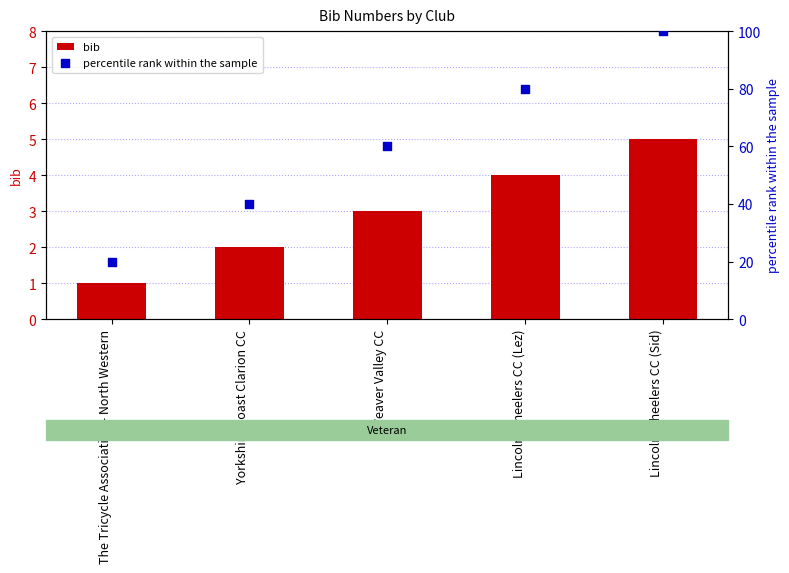

Is the value of bib at Lincoln Wheelers CC (Sid) greater than the value of percentile rank within the sample at Weaver Valley CC?

No